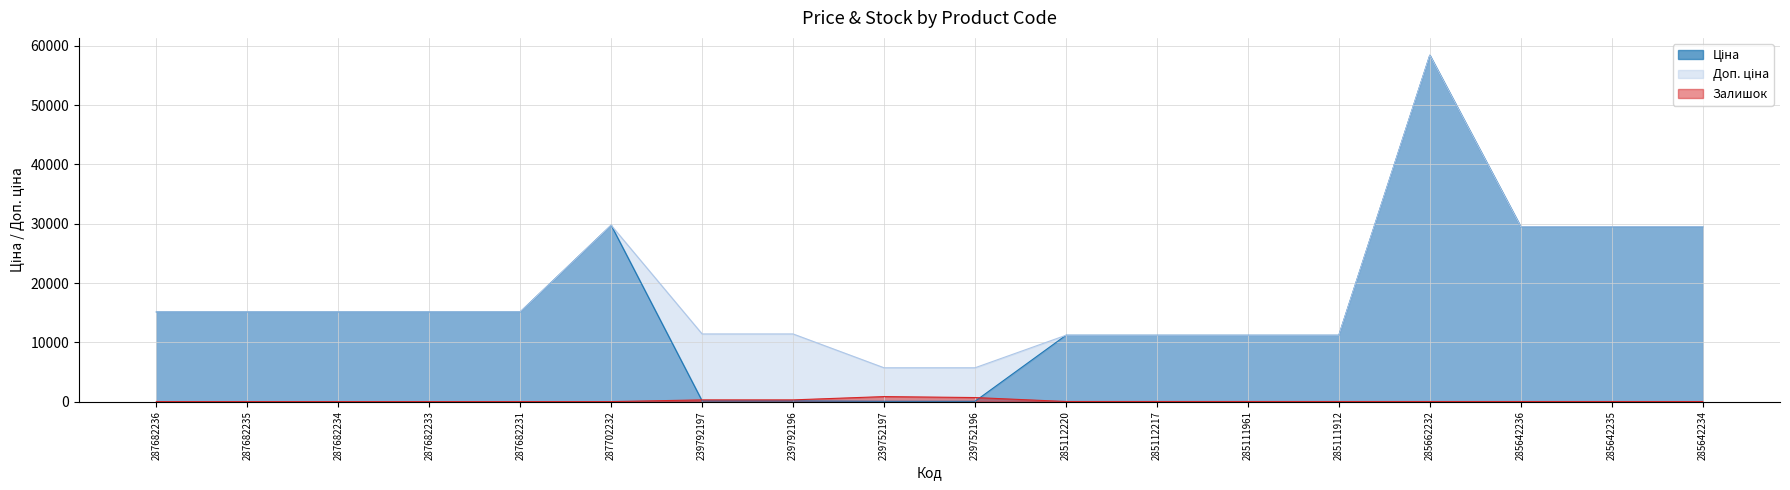

Rank the series at 239752197 from highest to lowest value.

Доп. ціна, Залишок, Ціна